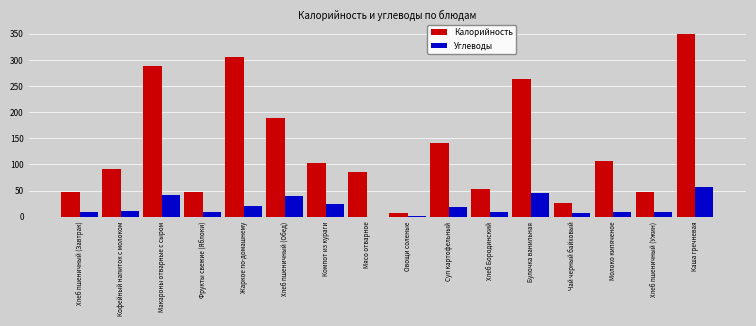

What is the average value of the Углеводы series?

19.5